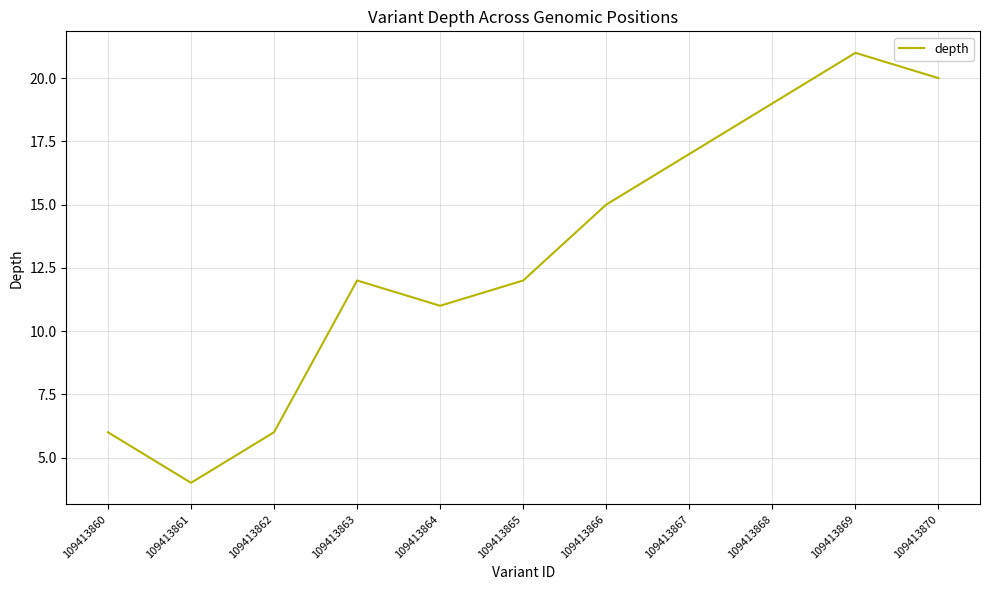

Is this an area chart (filled region under the line)?

No